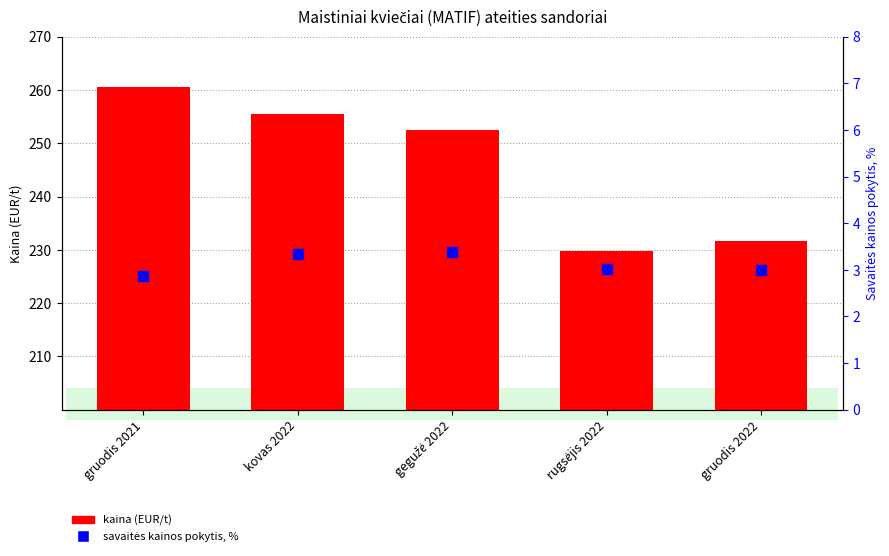

Which series reaches the maximum Y coordinate?

count